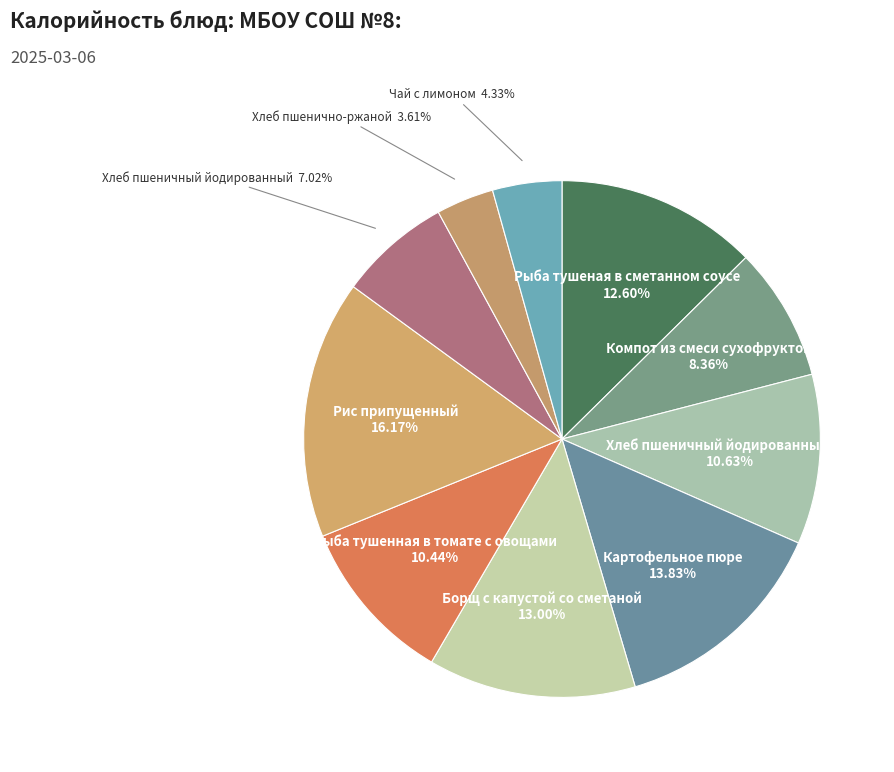

Is there any slice that represents more than half of the pie?

No